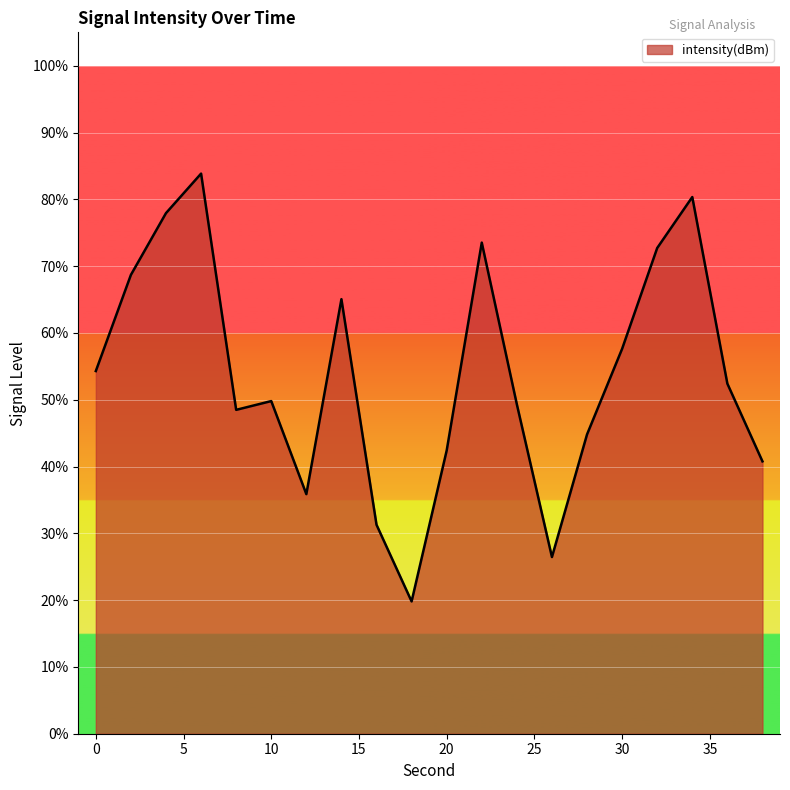

How many interior local peaks (higher than both neighbors) does the data have?

5